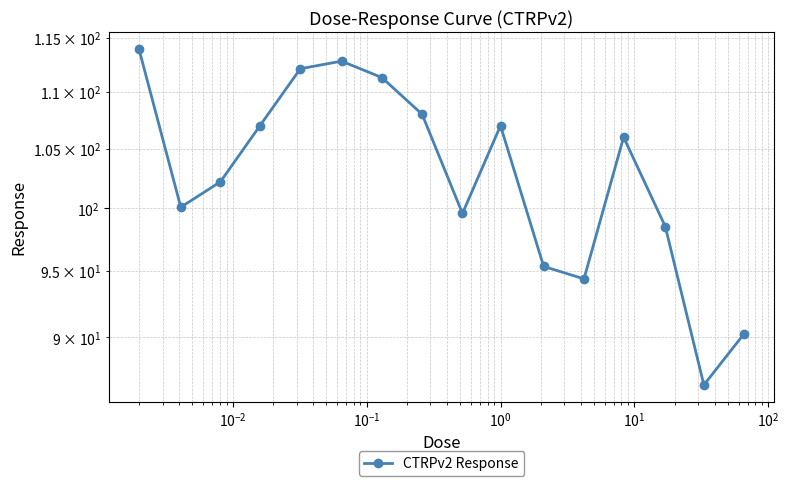

The chart shows a value of 146.2 at $\mathdefault{10^{4}}$. True or false?

False